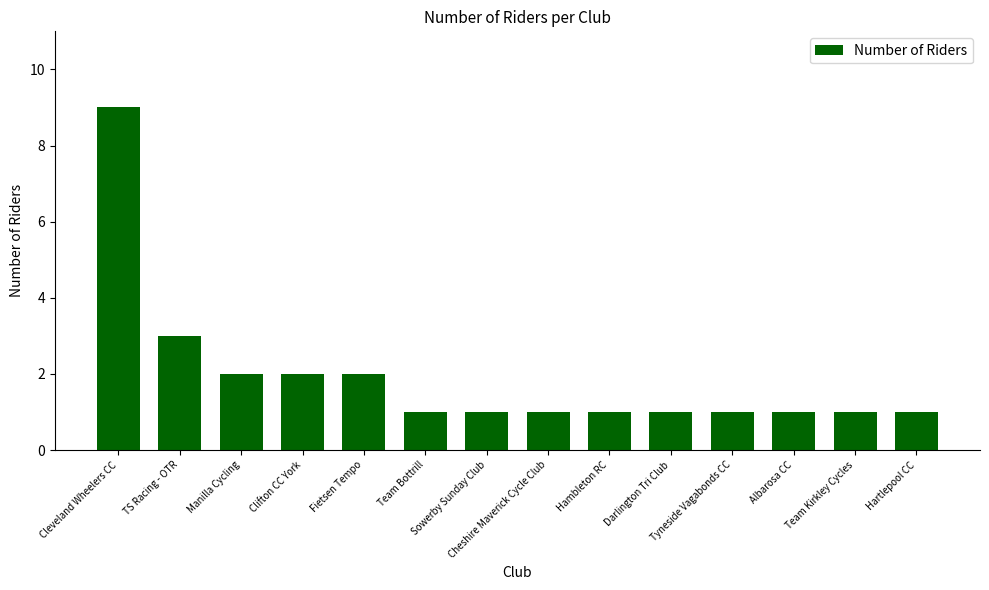

What is the value of the 5th bar from the left?

2